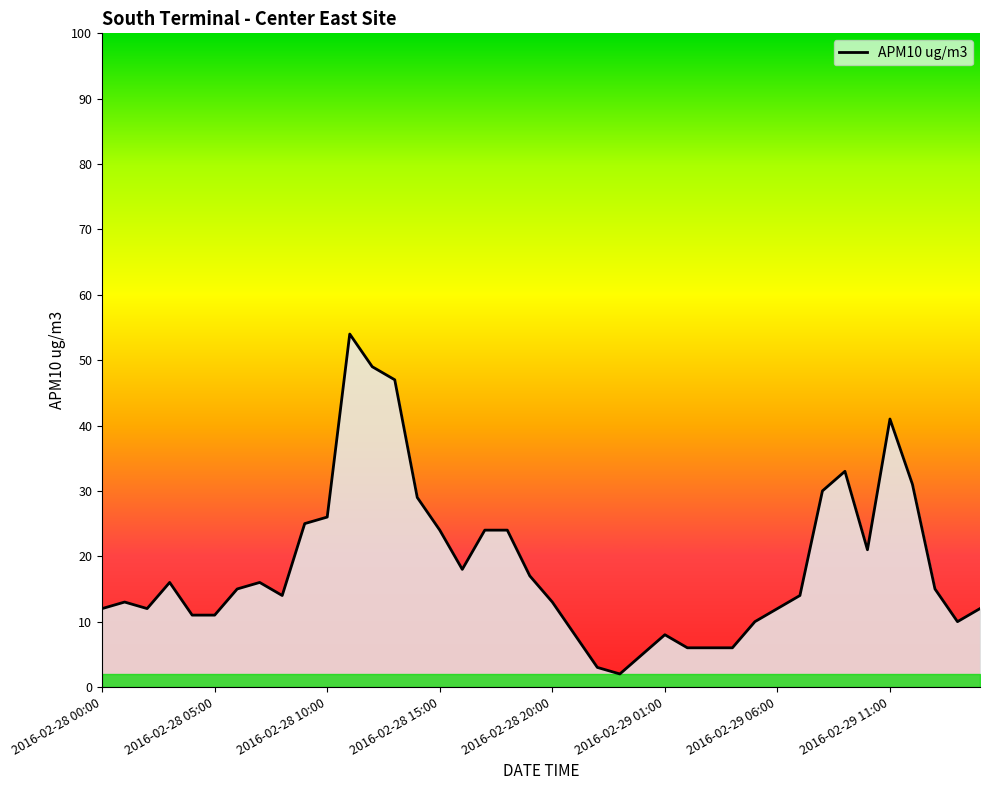

What is the maximum value shown in the chart?

54